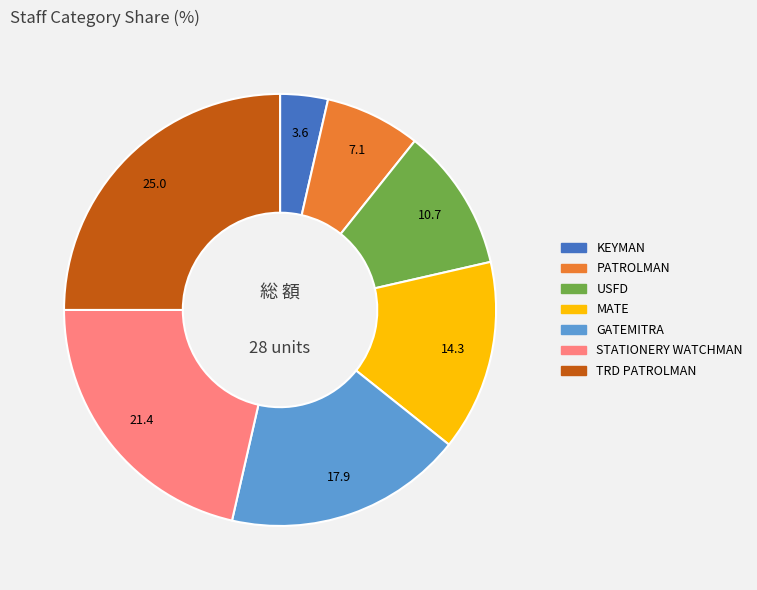

Does any single category account for the majority?

No